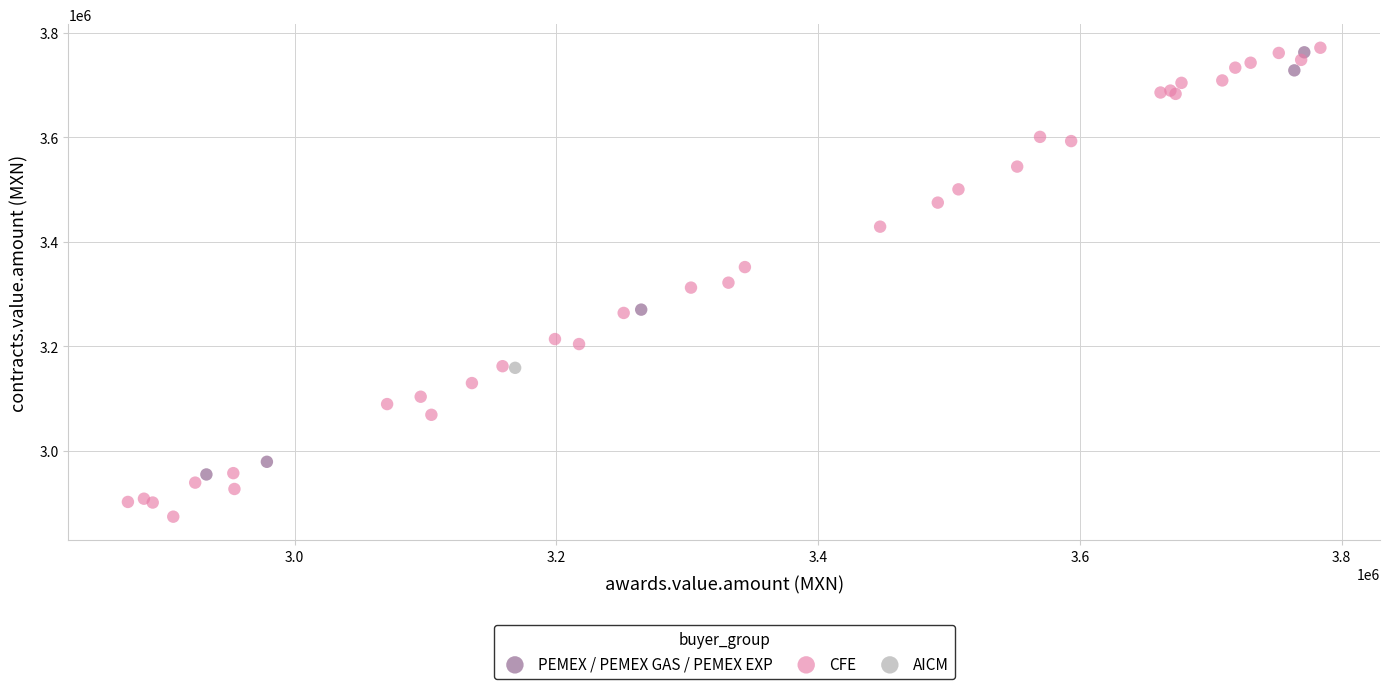

What are all the series names shown in the legend?

PEMEX / PEMEX GAS / PEMEX EXP, CFE, AICM